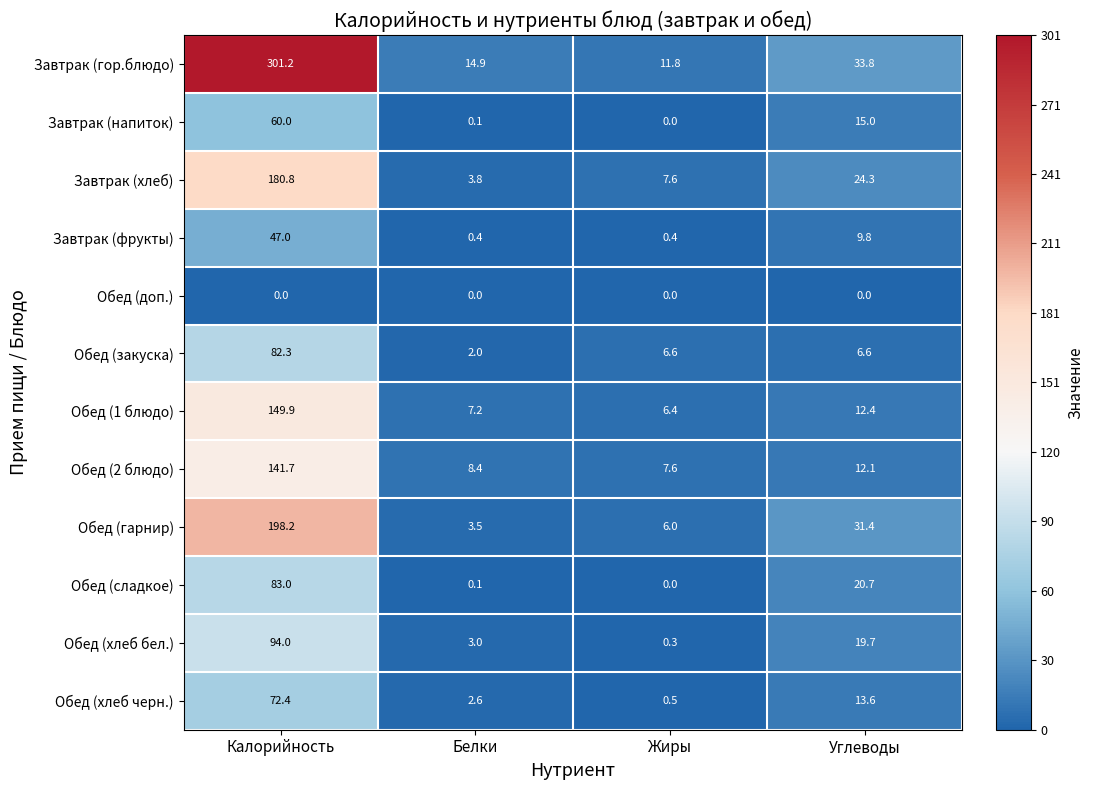

Which series has the largest range (max minus min)?

Завтрак (гор.блюдо)